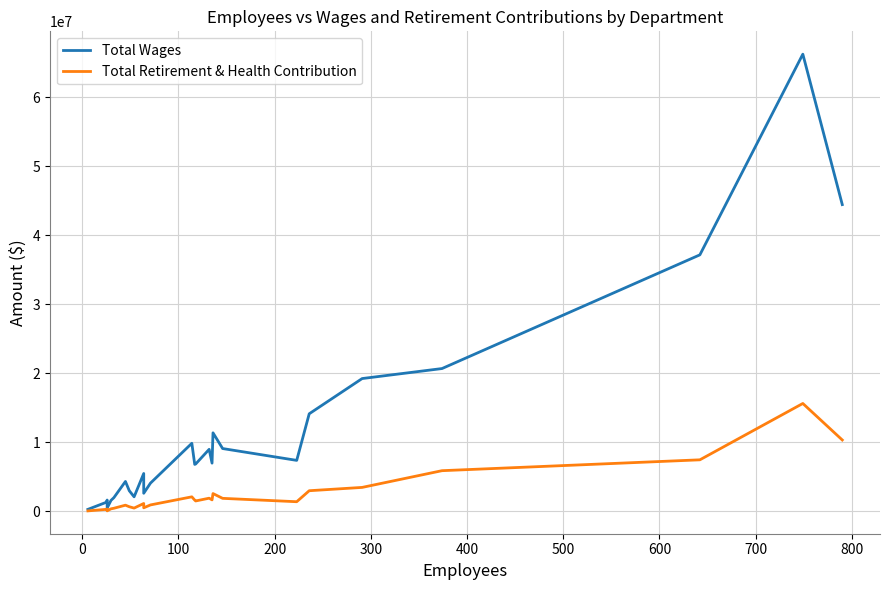

At how many categories does at least one series exceed 38394037?

2